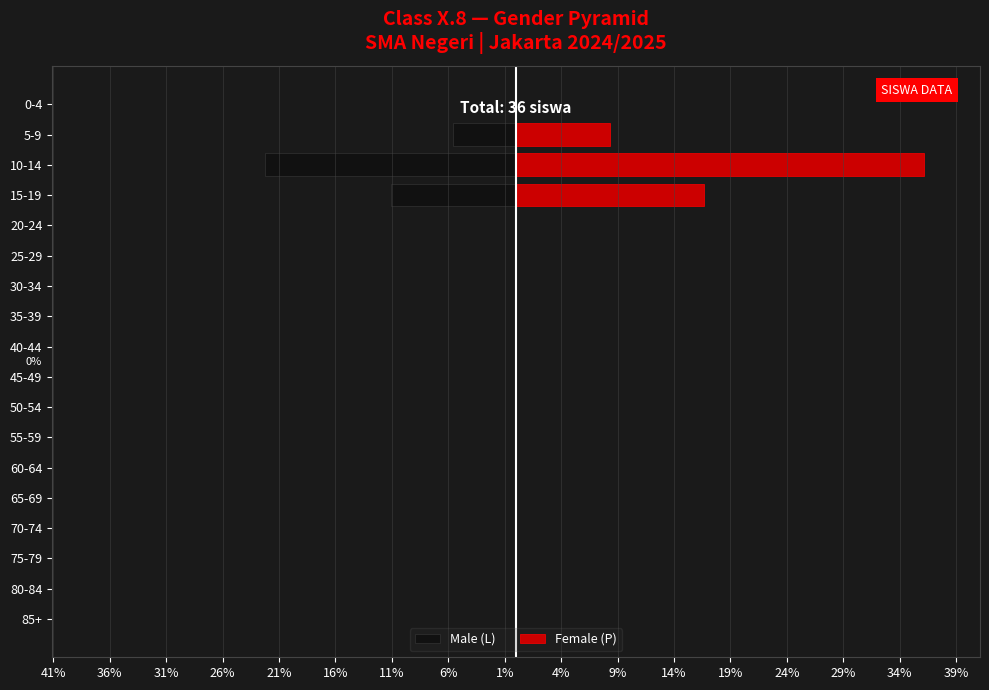

The value of Male (L) at 50-54 is 0.0. True or false?

True